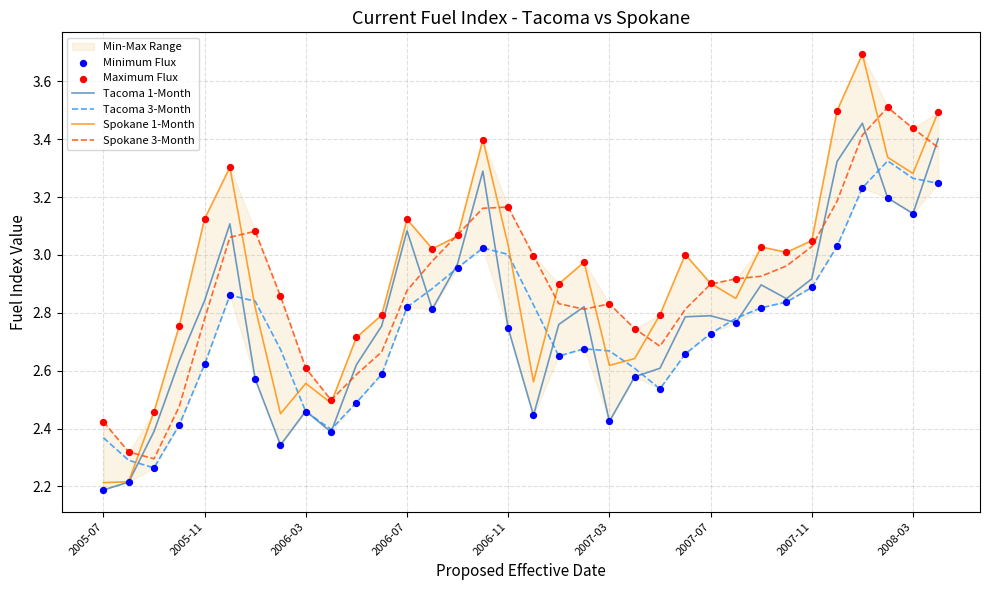

At which category is the sum across all series the highest?

30